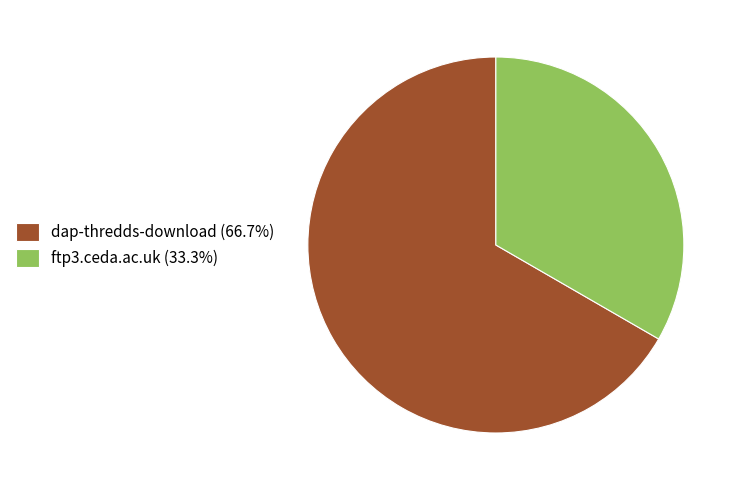

Is it true that ftp3.ceda.ac.uk is 33% of the pie?

True